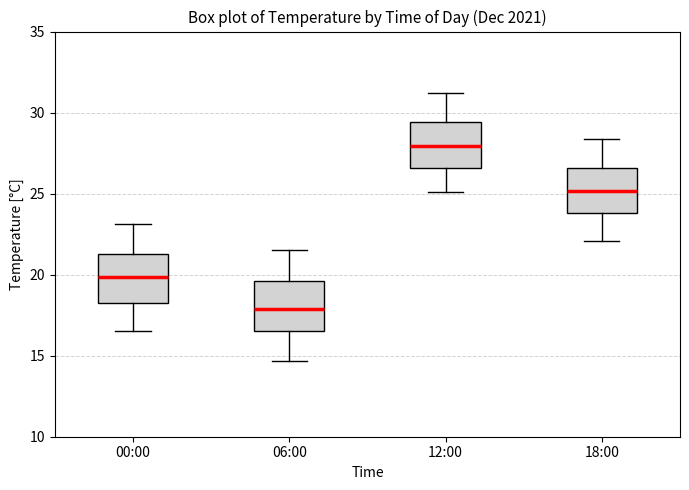

Reading left to right, transcribe this box plot: for each box, give where its median line is, the range the box spans, and where its two whiskers end, as read against the y-axis. The values are not printed on the chart, so give them approximately, as read against the axis.

00:00: median 20.0, box 18.0 to 21.5, whiskers 16.5 to 23.0
06:00: median 18.0, box 16.5 to 19.5, whiskers 14.5 to 21.5
12:00: median 28.0, box 26.5 to 29.5, whiskers 25.0 to 31.0
18:00: median 25.0, box 24.0 to 26.5, whiskers 22.0 to 28.5